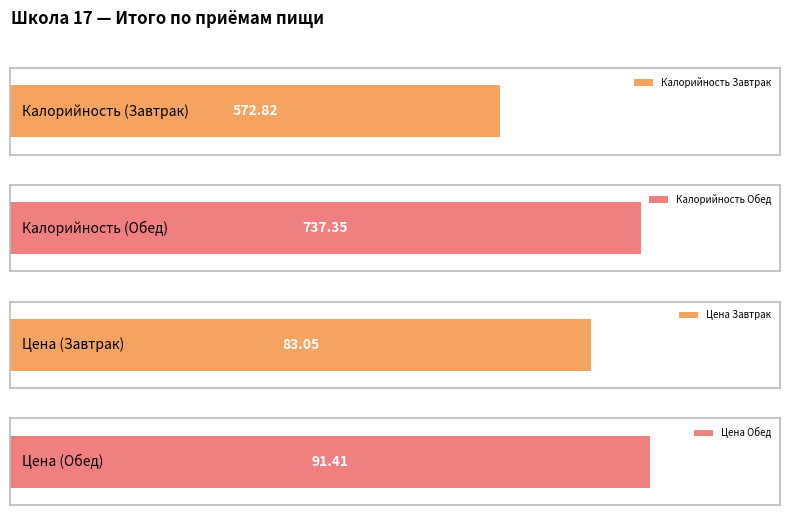

At which label does Калорийность reach its peak?

Обед